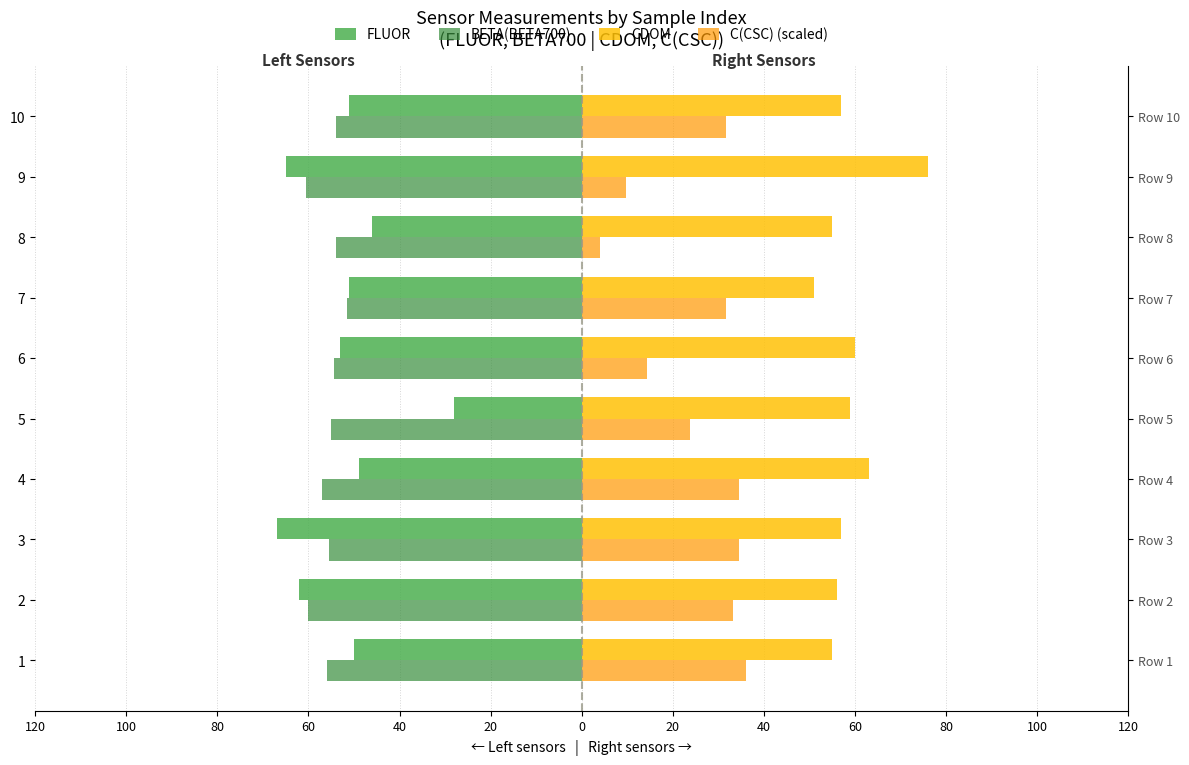

Does the chart contain any negative values?

Yes